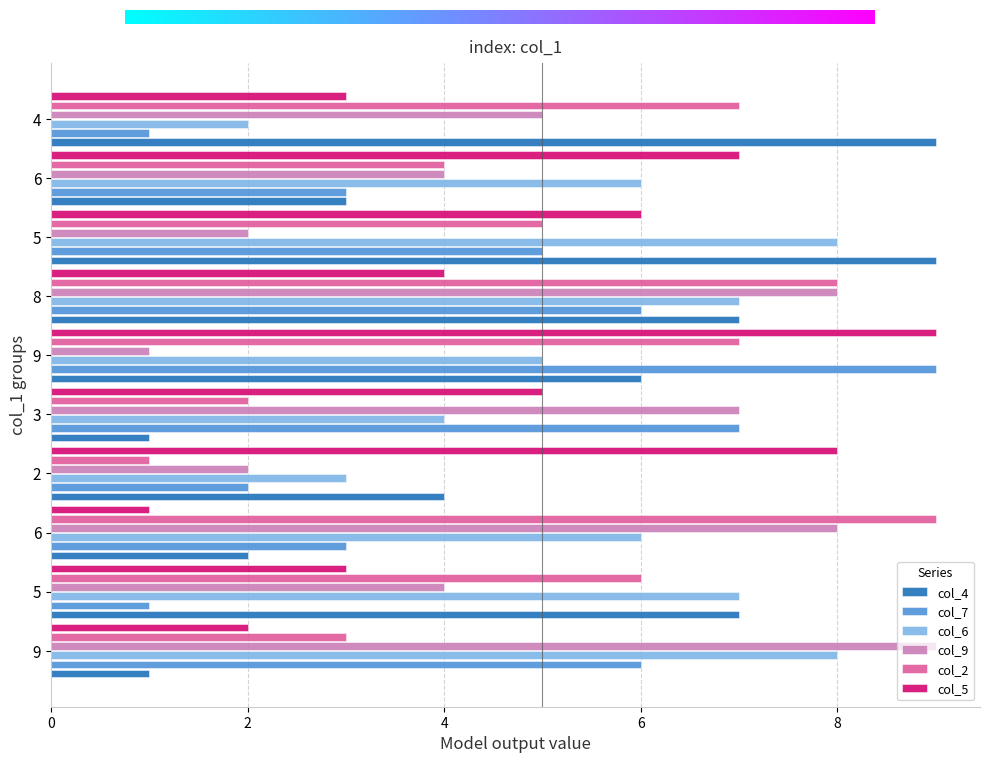

What are all the series names shown in the legend?

col_4, col_7, col_6, col_9, col_2, col_5